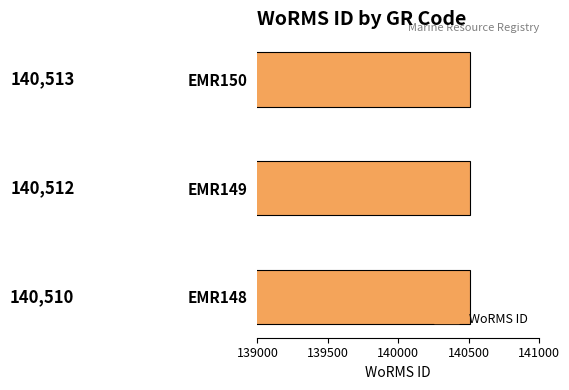

Reading top to bottom, what are all the values shown in this chart?

EMR150=140513	EMR149=140512	EMR148=140510